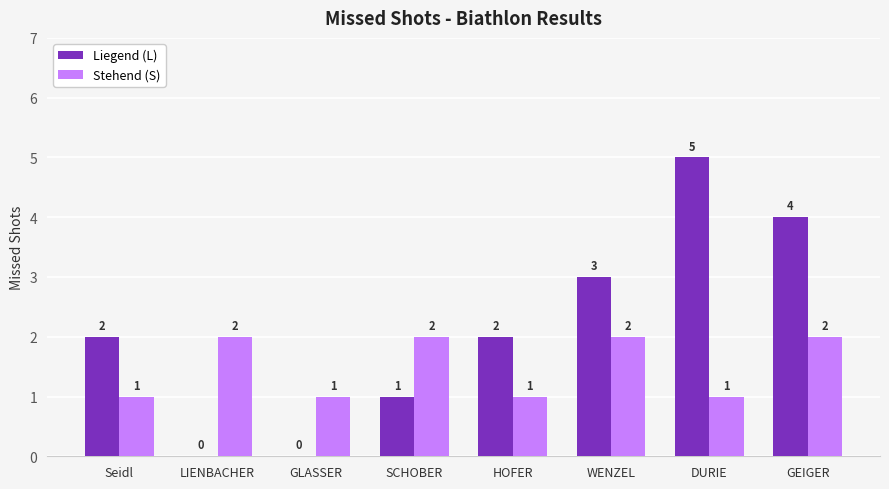

How many groups of bars are there?

8